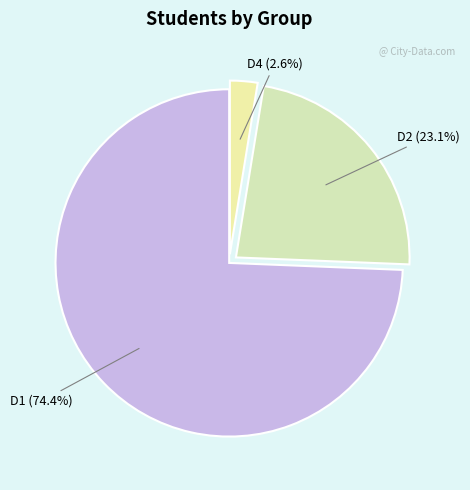

To the nearest percent, what is the combined percentage of D1 and D2?

97%